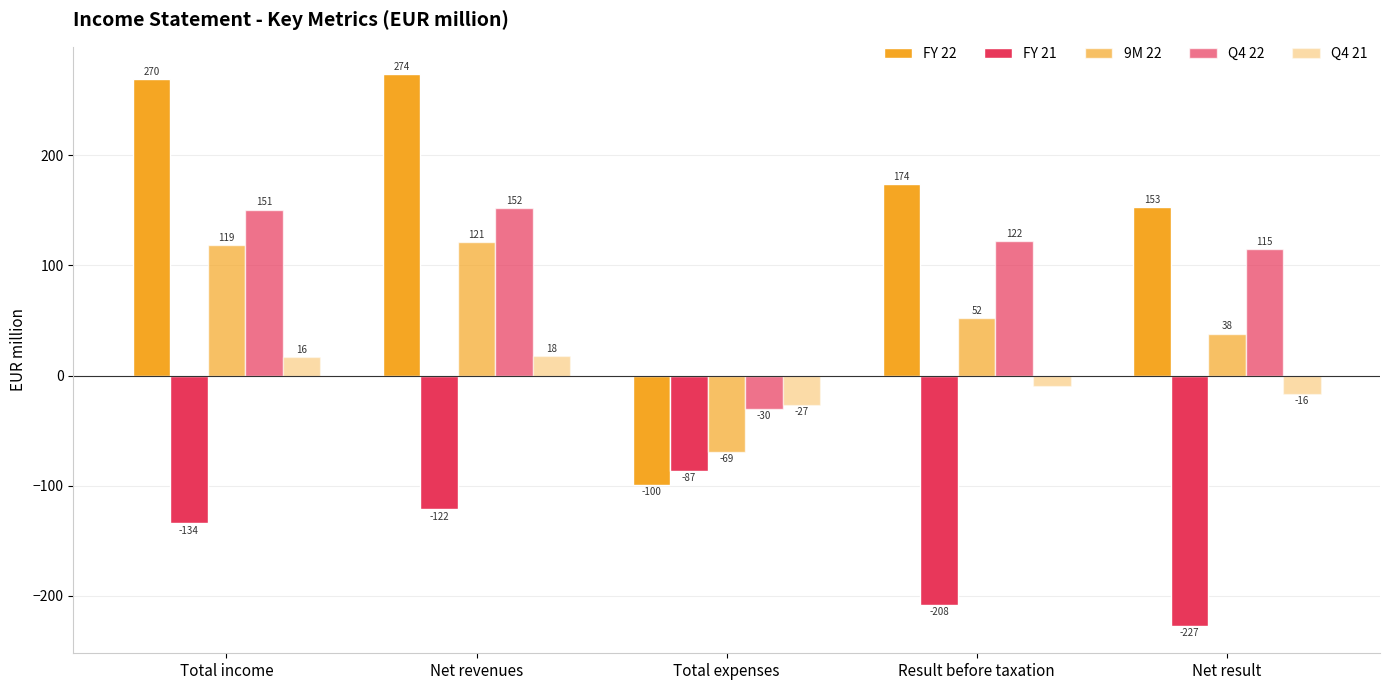

Does the chart contain stacked bars?

No